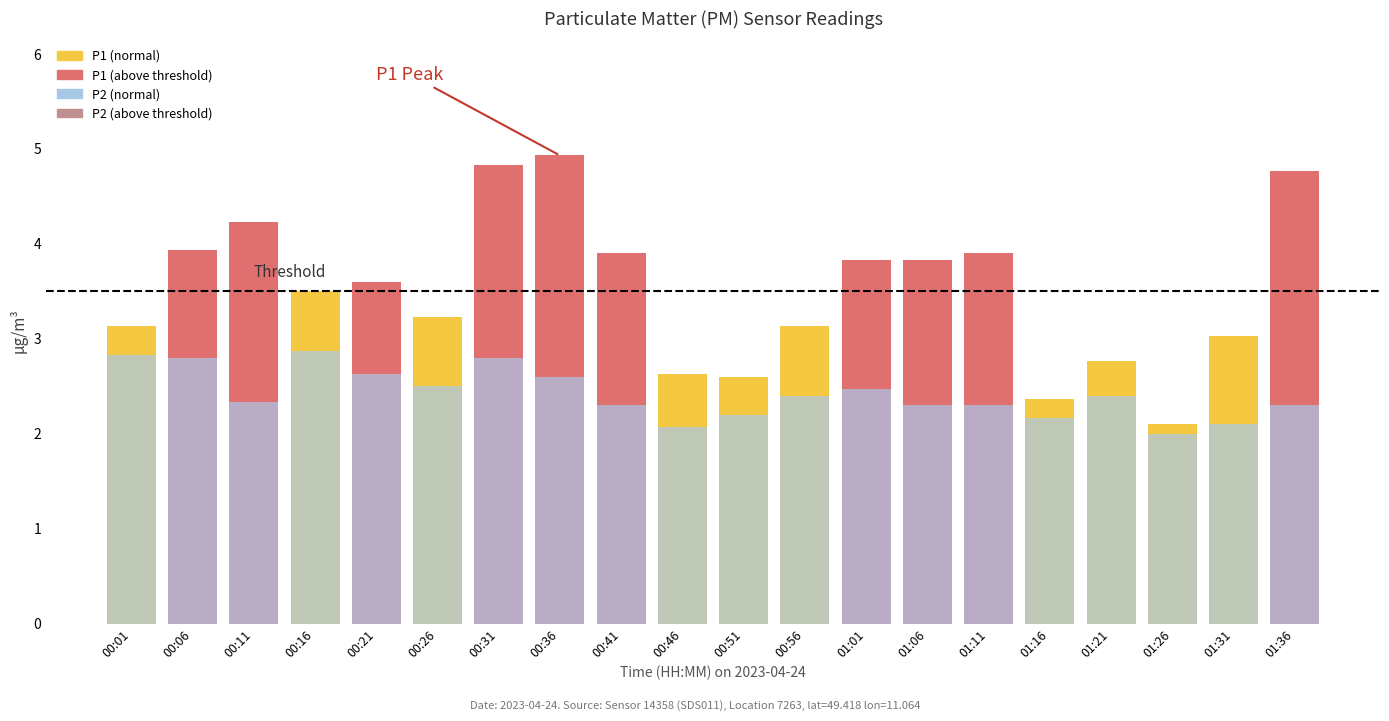

Read the P2 value at 01:31.

2.1